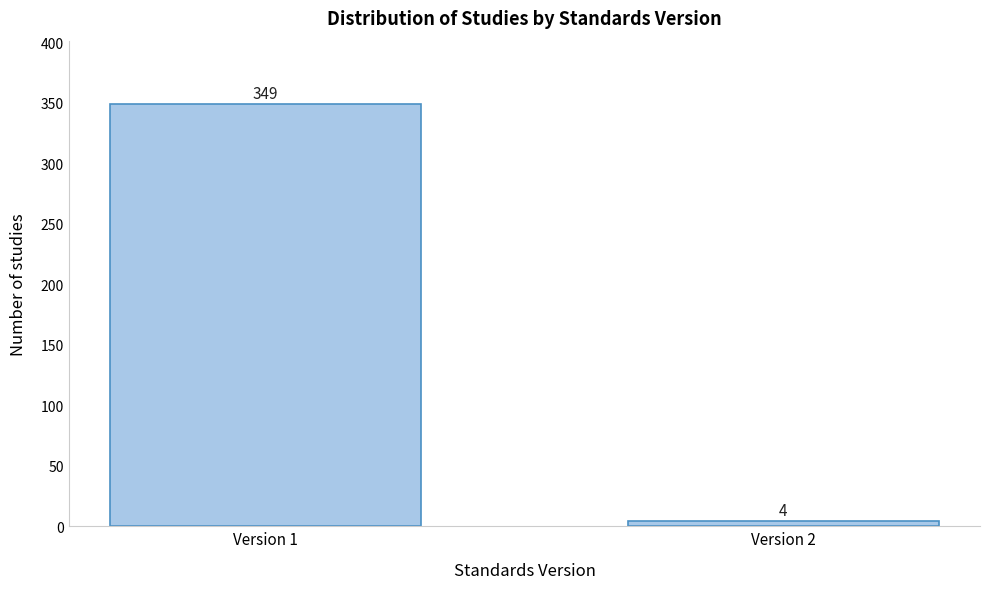

Reading right to left, extract all data points from this chart.

4	349